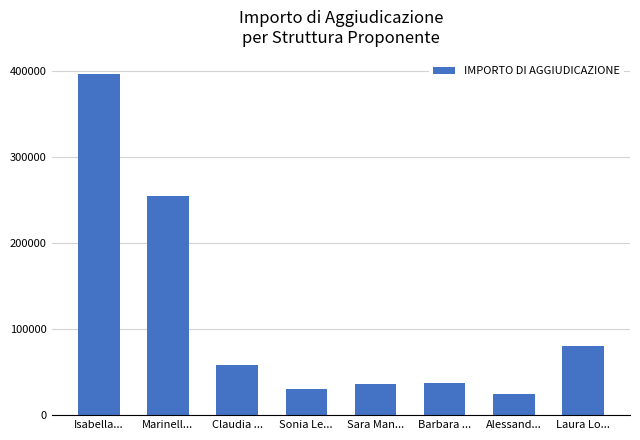

What is the change in value from Marinell... to Sara Man...?

-218350.0